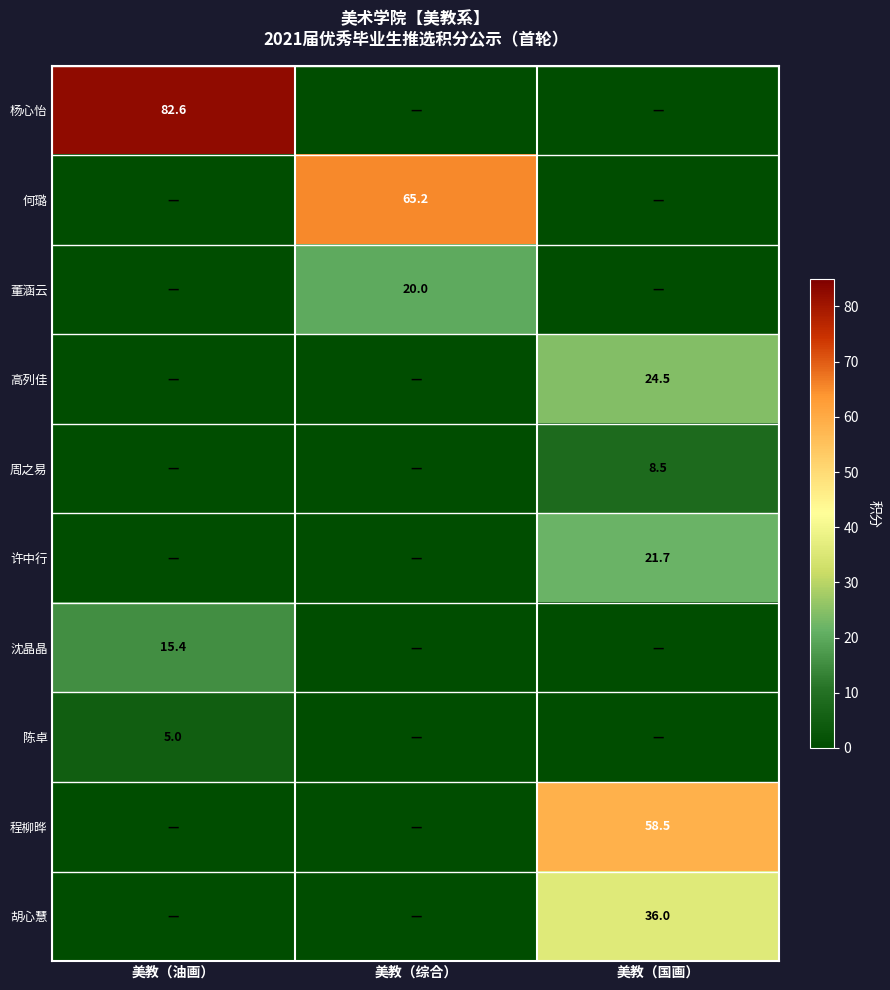

Which series has the largest total across all categories?

杨心怡